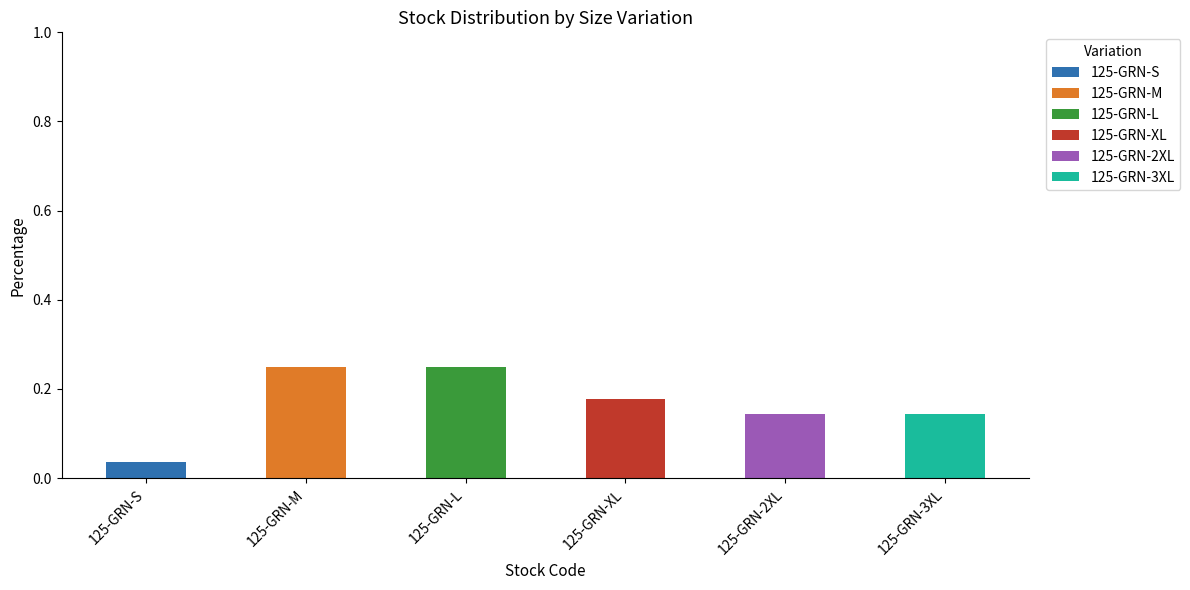

Which category has the highest value in the 125-GRN-S series?

125-GRN-S